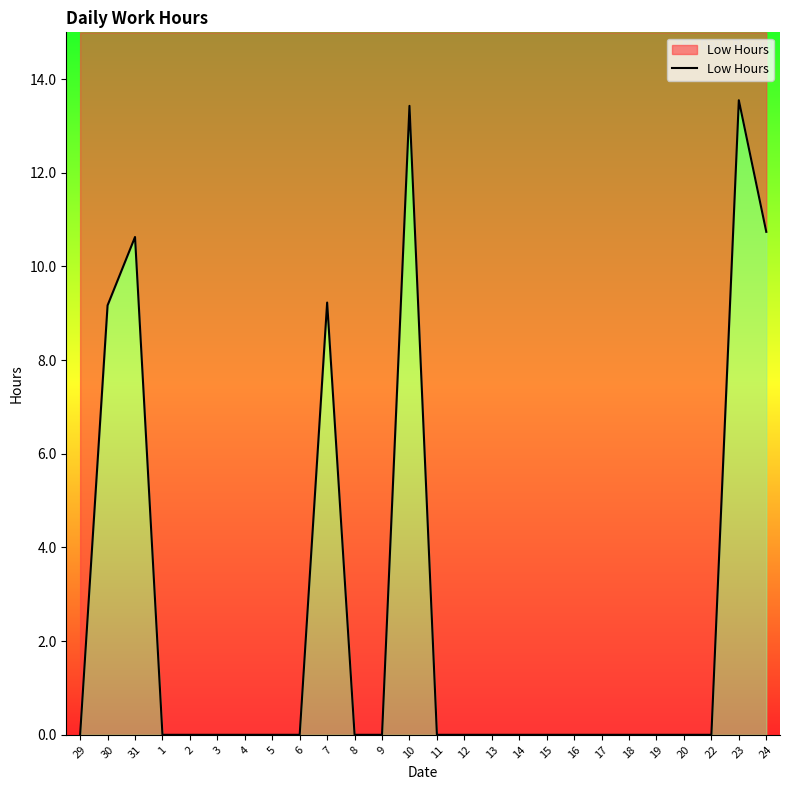

Rank the categories by value from highest to lowest.

23, 10, 24, 31, 7, 30, 29, 1, 2, 3, 4, 5, 6, 8, 9, 11, 12, 13, 14, 15, 16, 17, 18, 19, 20, 22